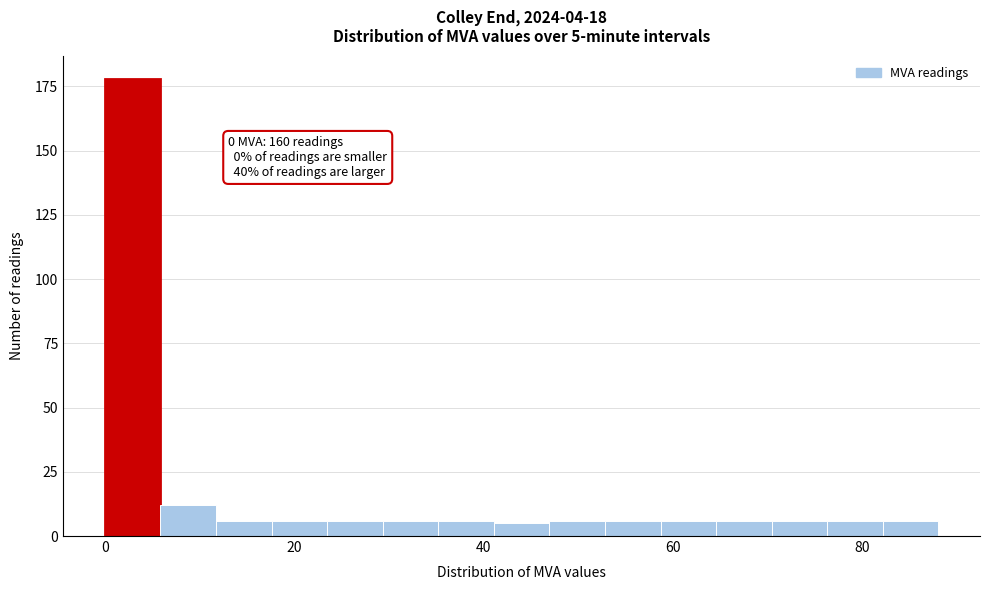

Read against the x-axis, roughly where is the centre of the tallest bar?

2